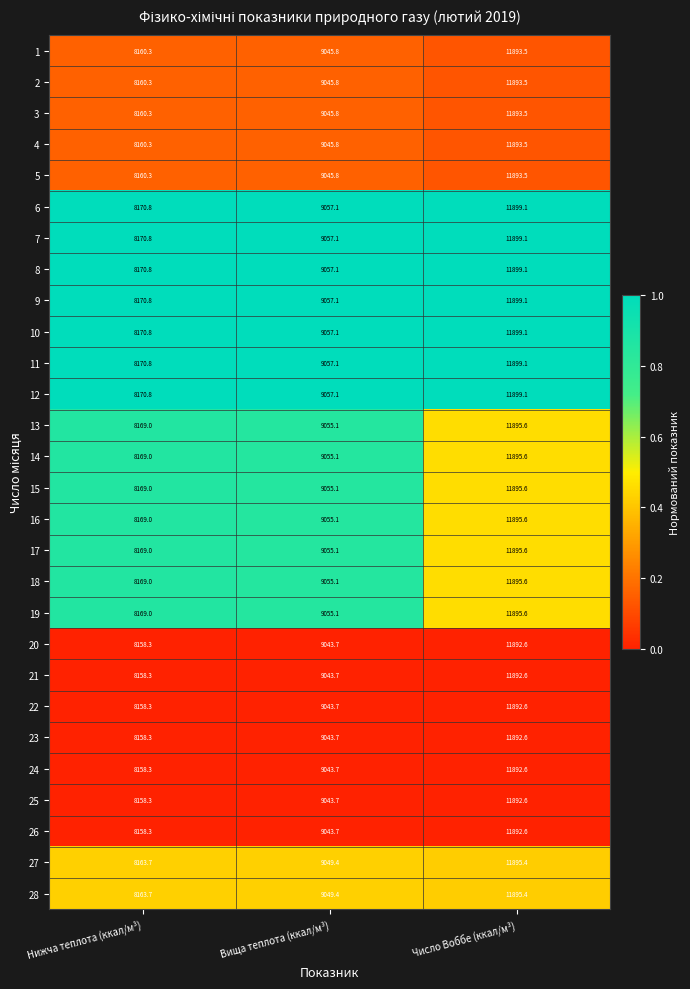

What is the total value across all series at Нижча теплота (ккал/м³)?

228615.6